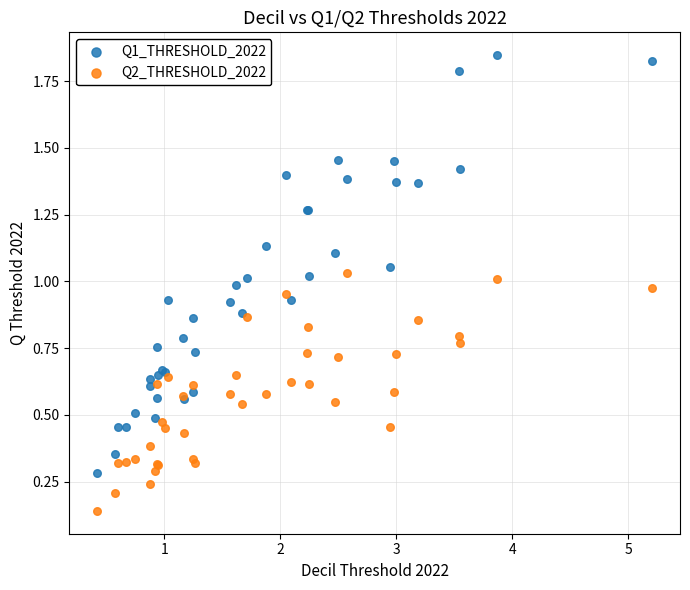

Which series contains the highest Y value?

Q1_THRESHOLD_2022